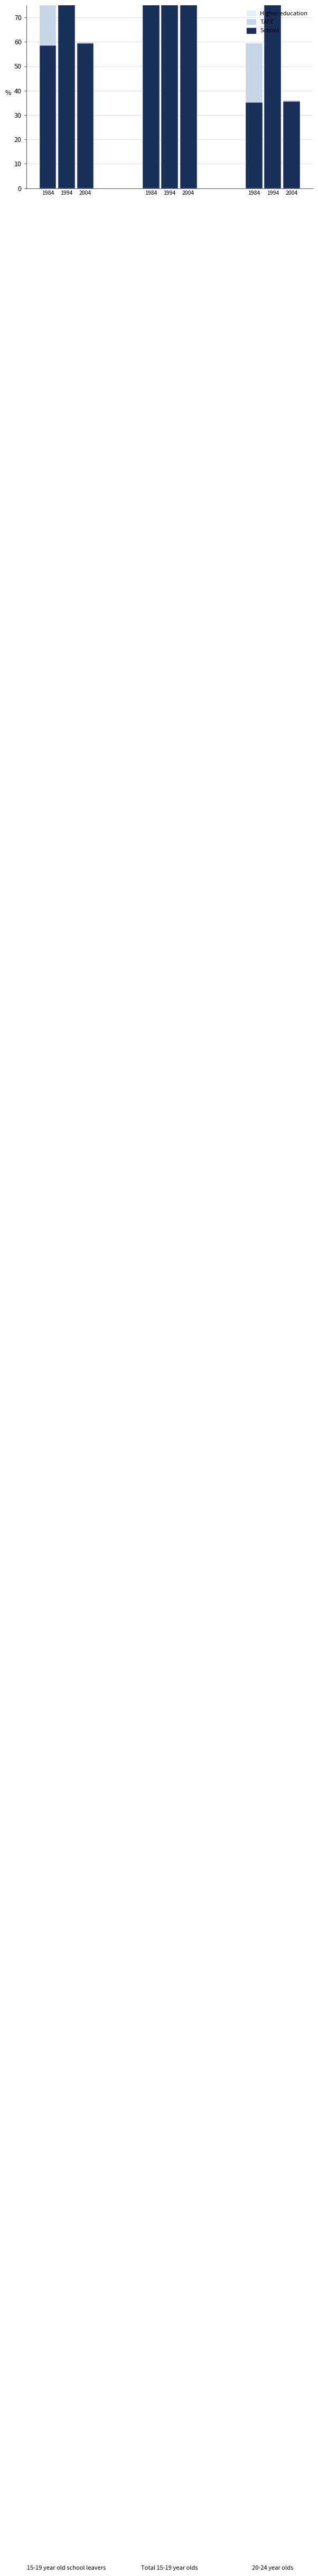

What is the minimum value for School?

35.2